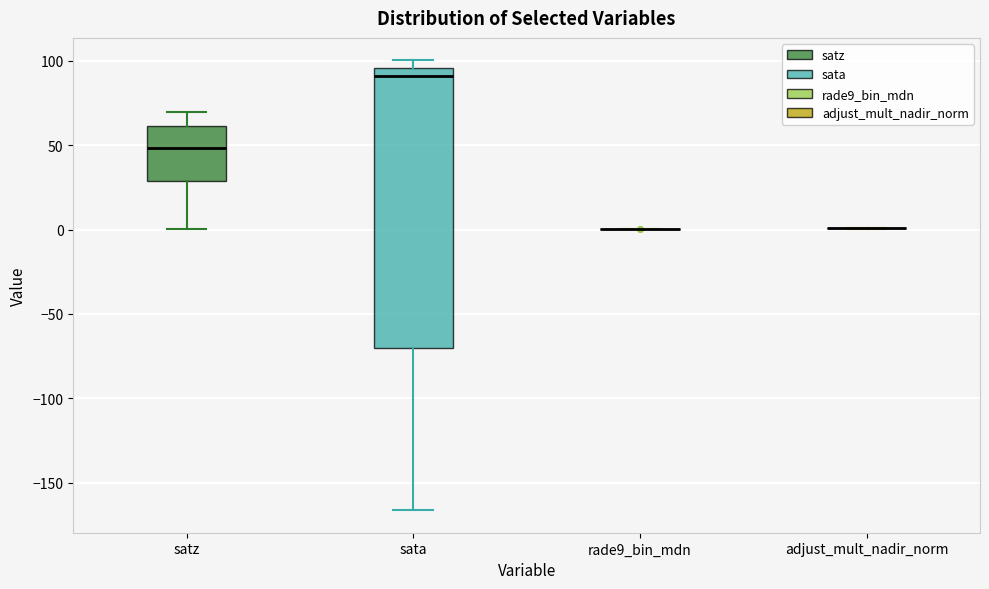

Which box is the tallest, from its lower edge to its upper edge?

sata